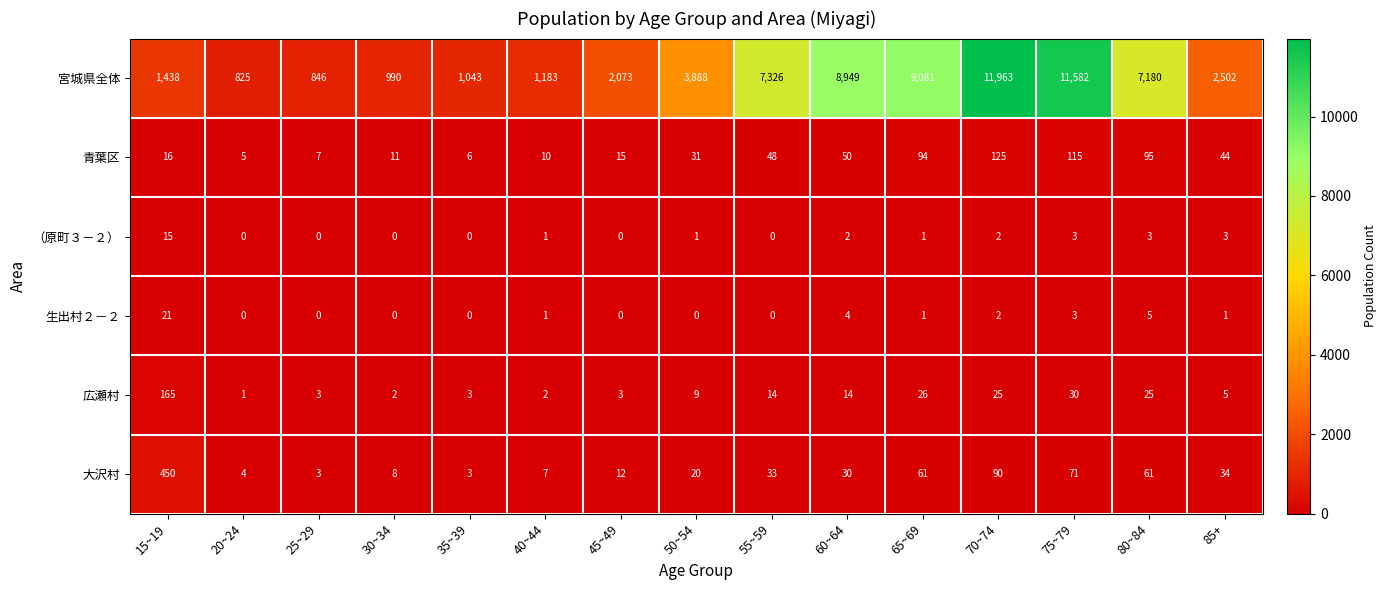

Is it true that 広瀬村 equals 2 at 30~34?

True